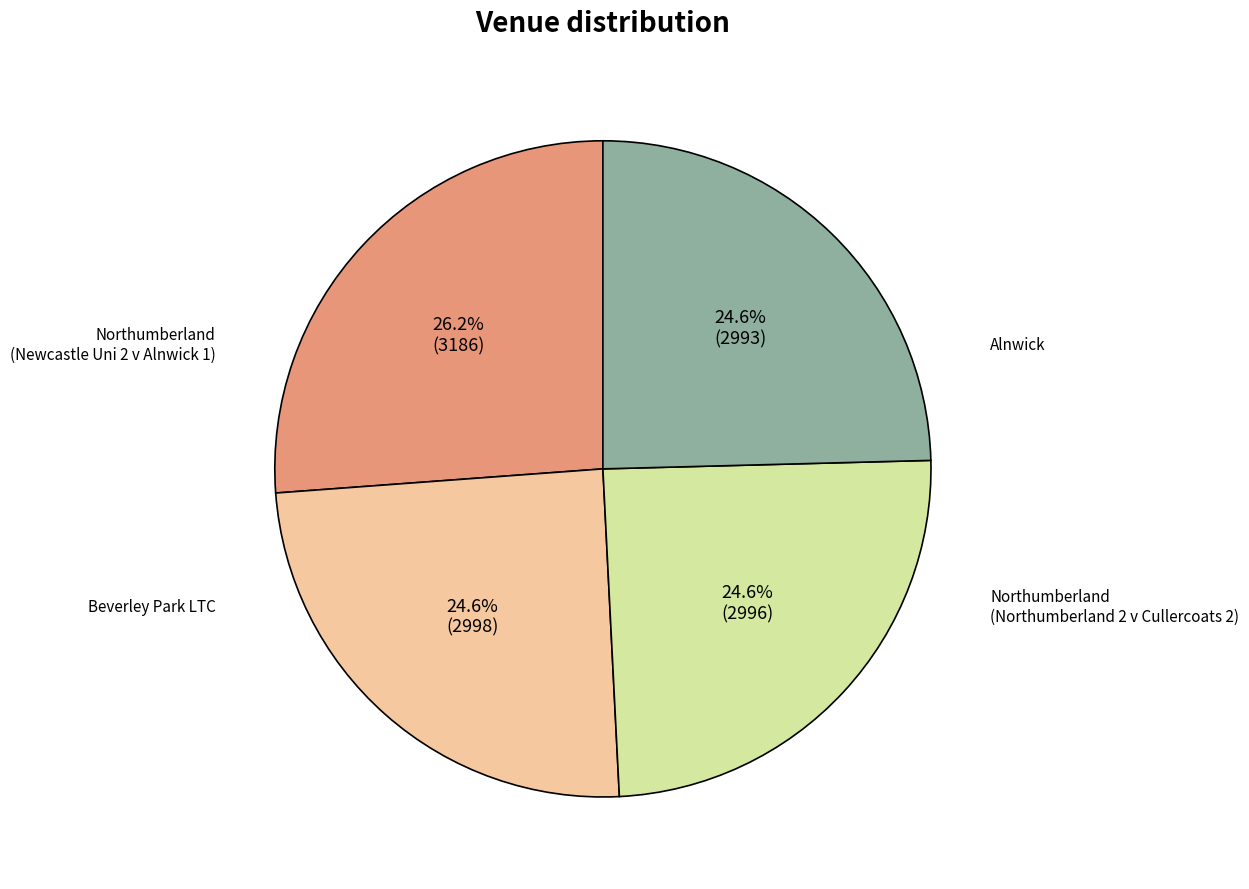

Is there any slice that represents more than half of the pie?

No